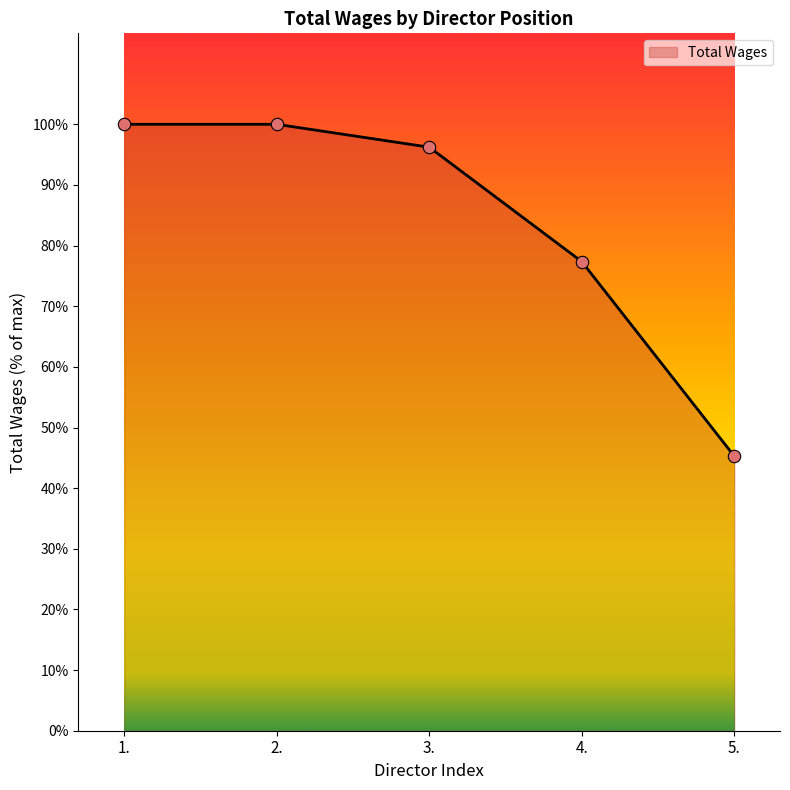

Between 3. and 2., which is larger?

2.